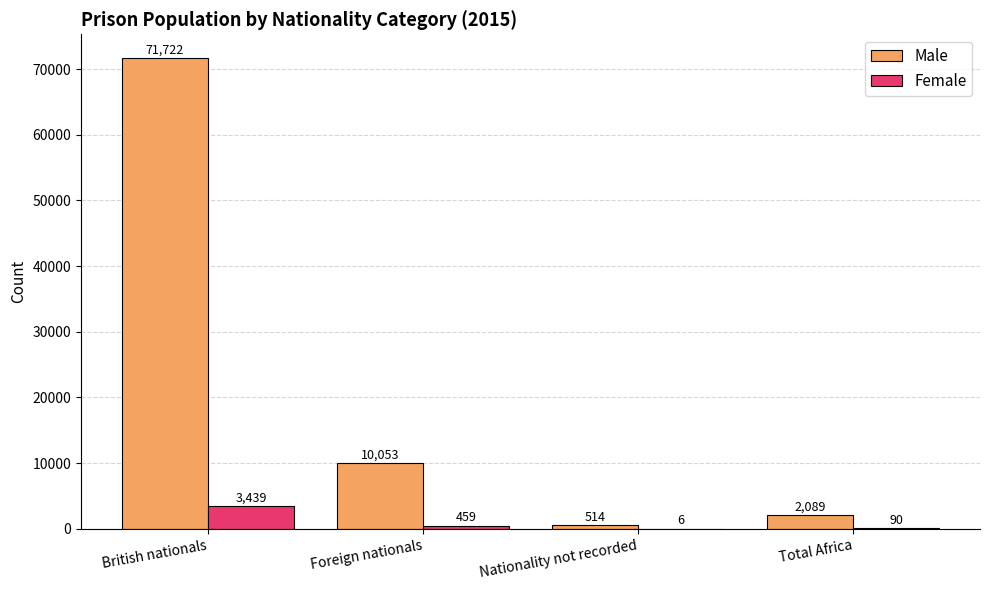

Which category has the highest value across all series?

British nationals